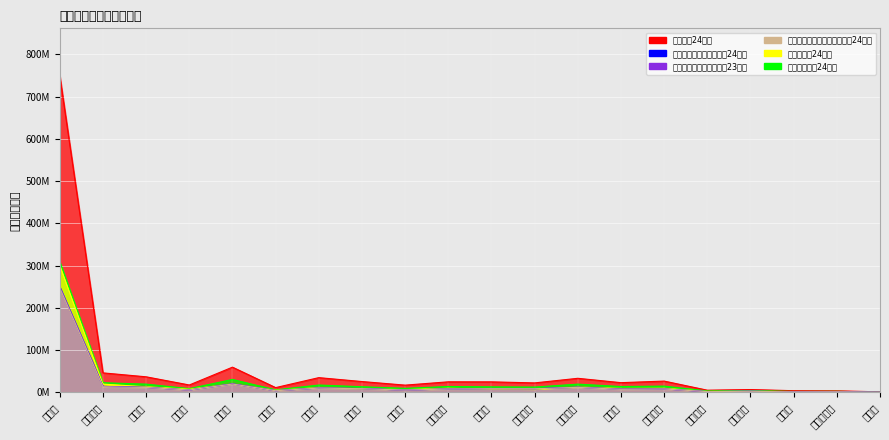

Between 向日市 and 井手町, which series saw the biggest shift?

col_8 (歳入合計24年度)